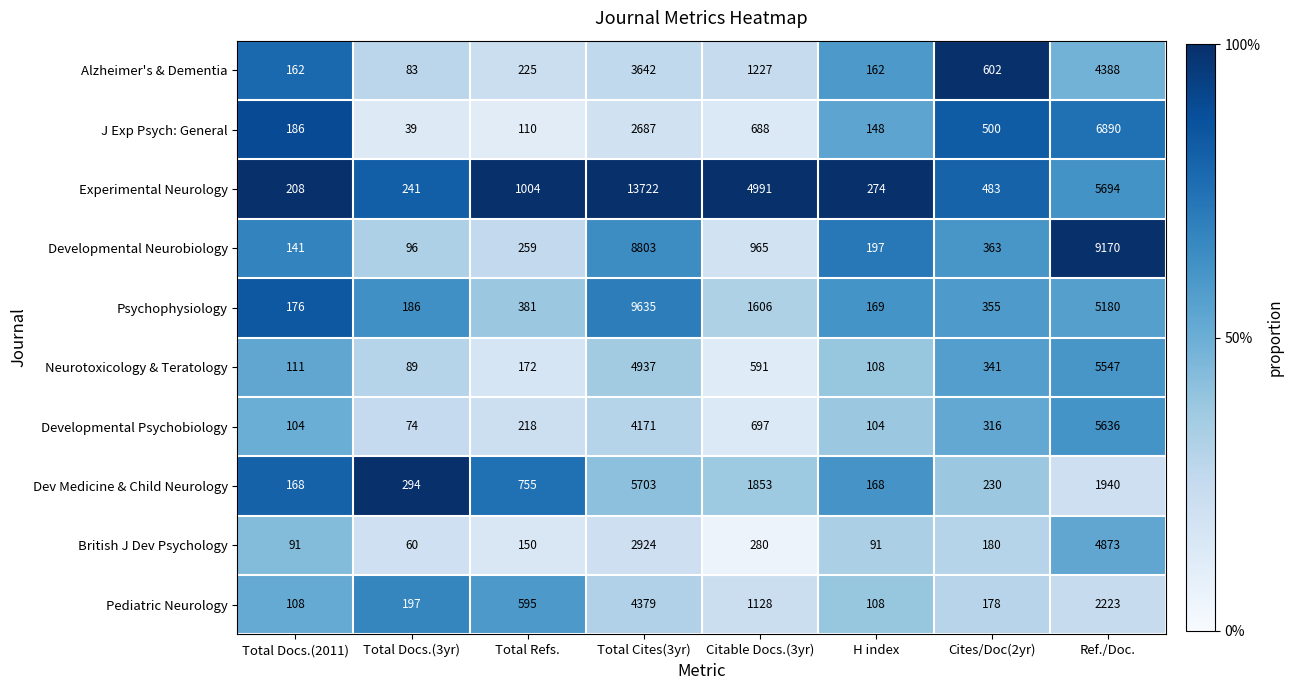

Which series has the largest range (max minus min)?

Experimental Neurology